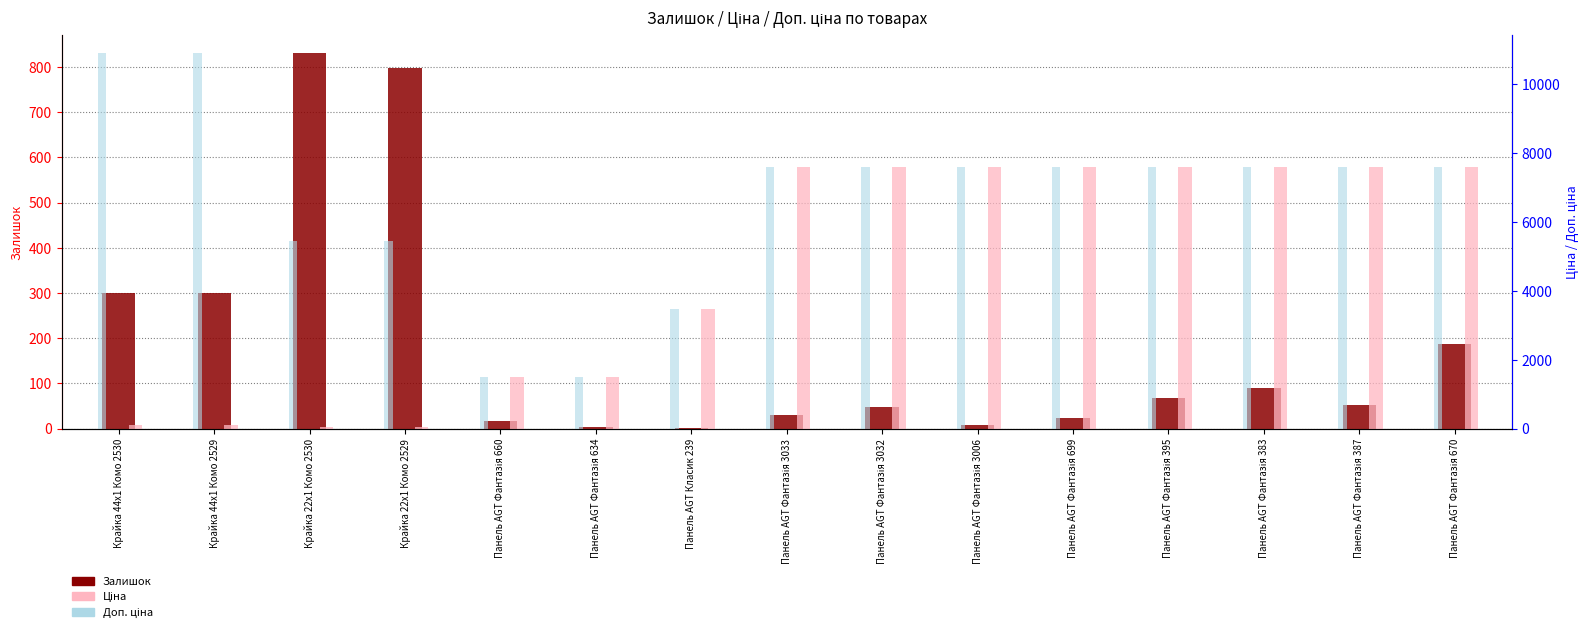

What is the average value of the Залишок series?

183.9